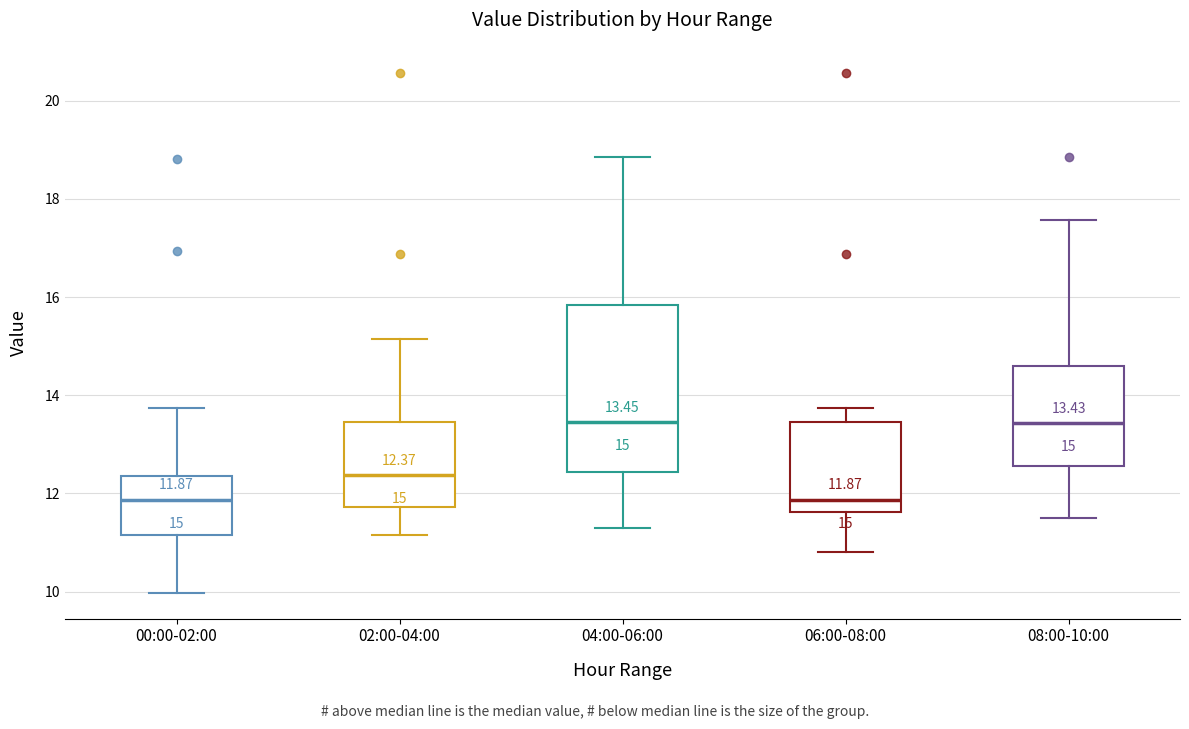

Comparing the boxes themselves (not the whiskers), which one is the tallest?

04:00-06:00